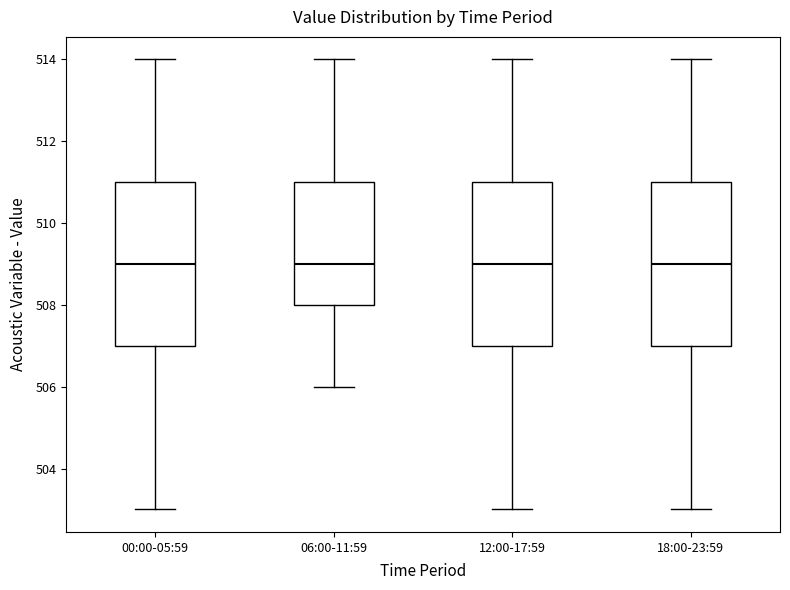

Where does the upper whisker of the box for 18:00-23:59 end on the y-axis? The values are not printed on the chart, so give them approximately, as read against the axis.

514